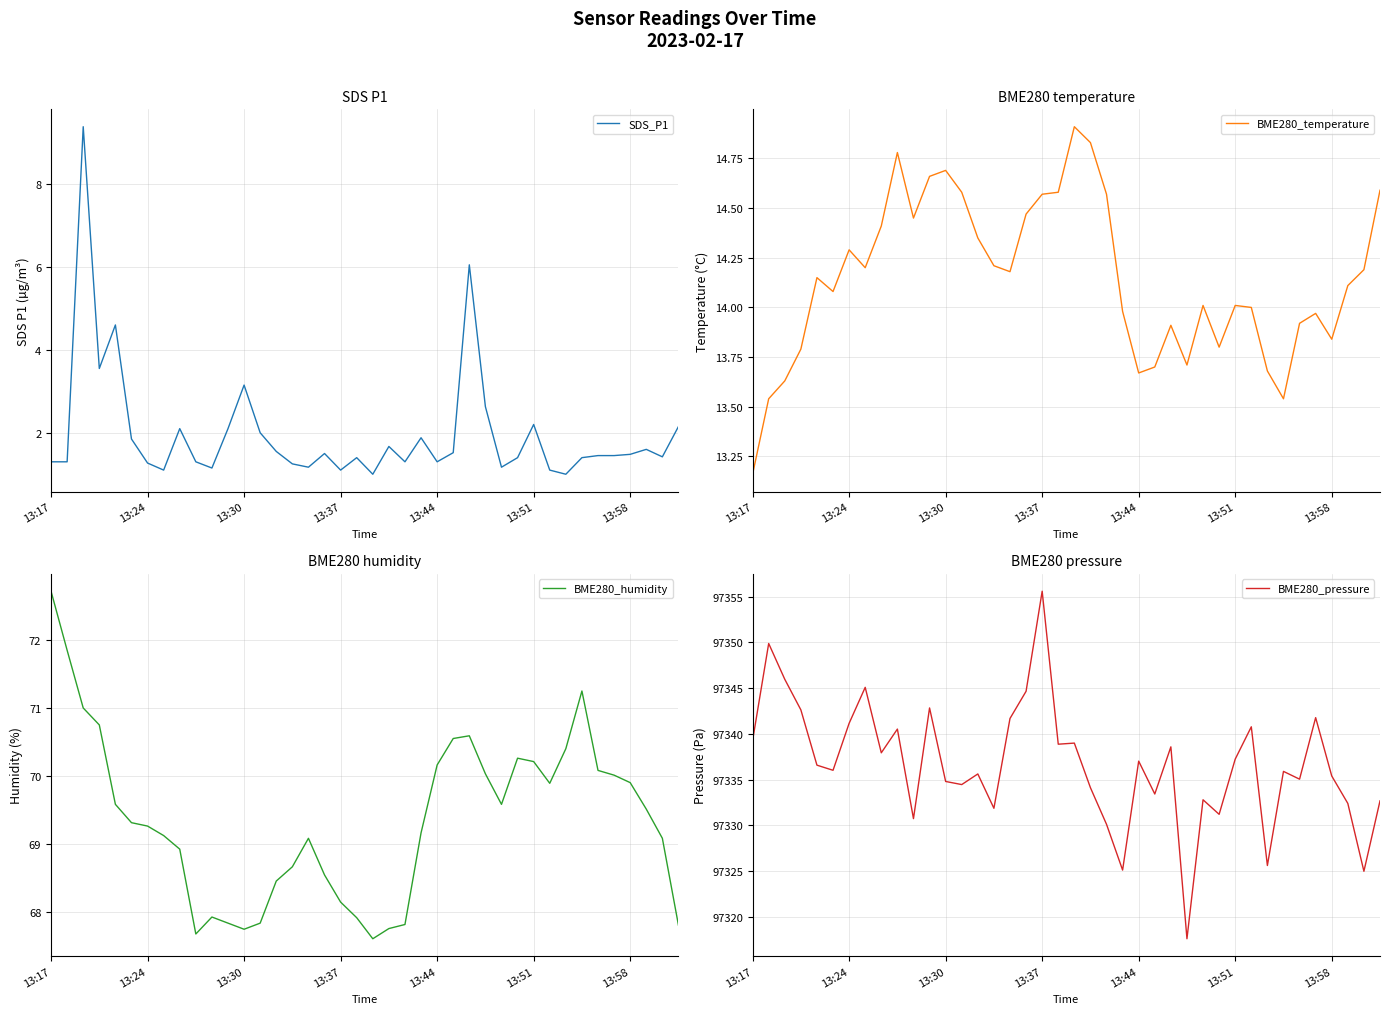

Which series has the largest total across all categories?

BME280_pressure